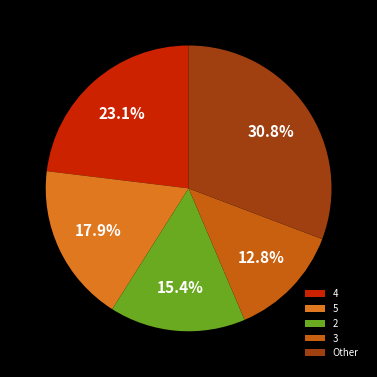

To the nearest percent, what is the average slice percentage?

20%